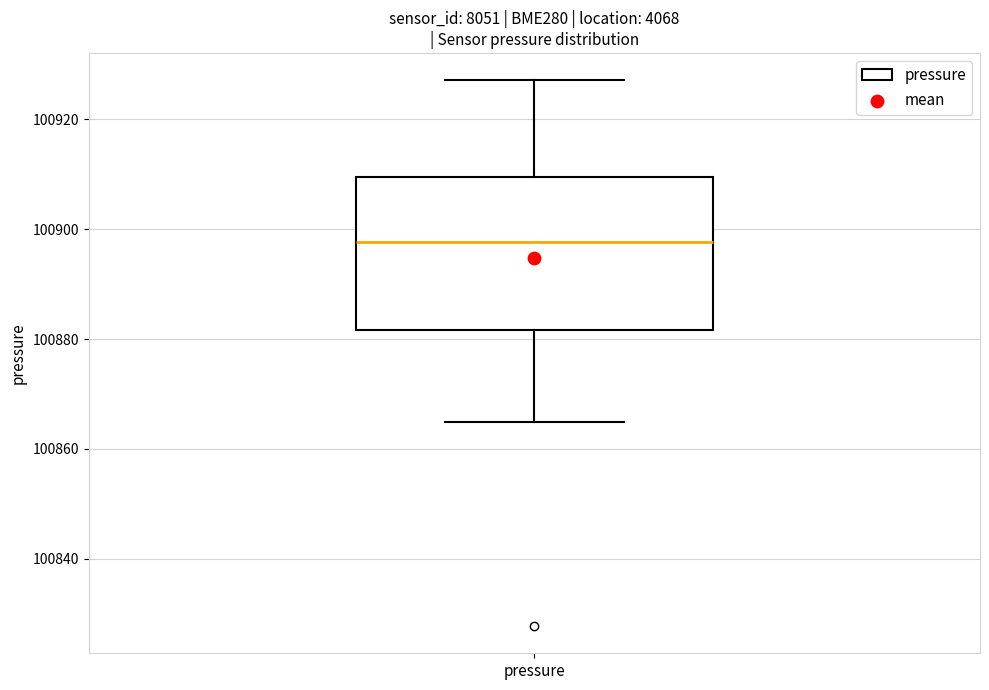

Where does the median line of the box for pressure sit on the y-axis? The values are not printed on the chart, so give them approximately, as read against the axis.

100898